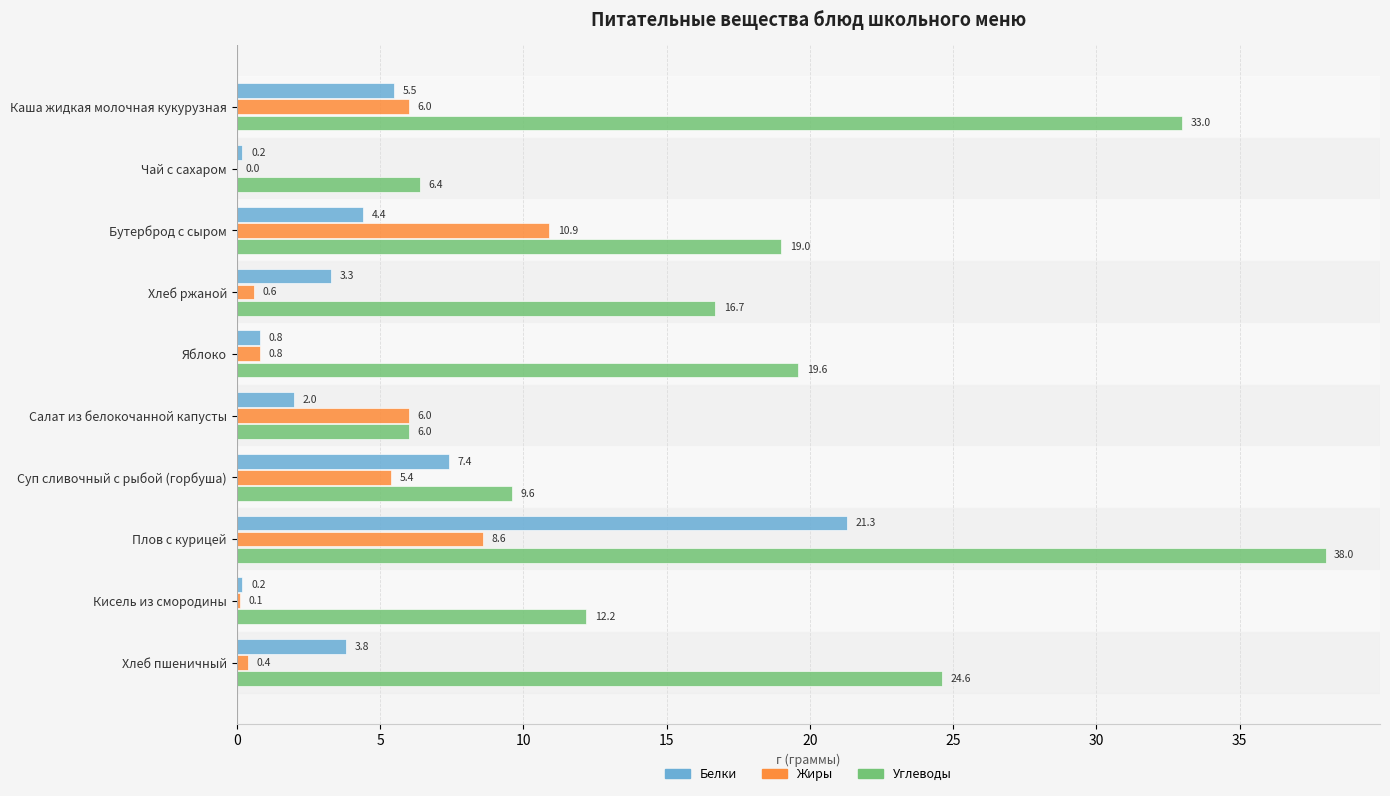

What is the maximum value for Углеводы?

38.0